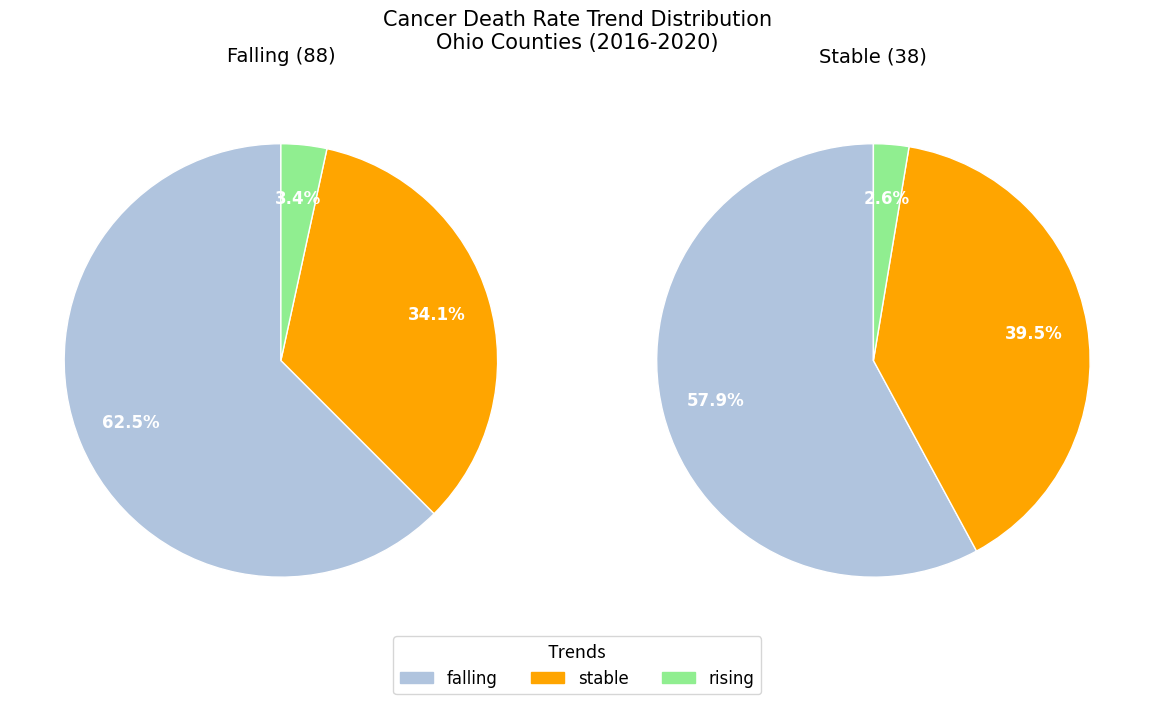

Is Rising the majority of the pie?

No